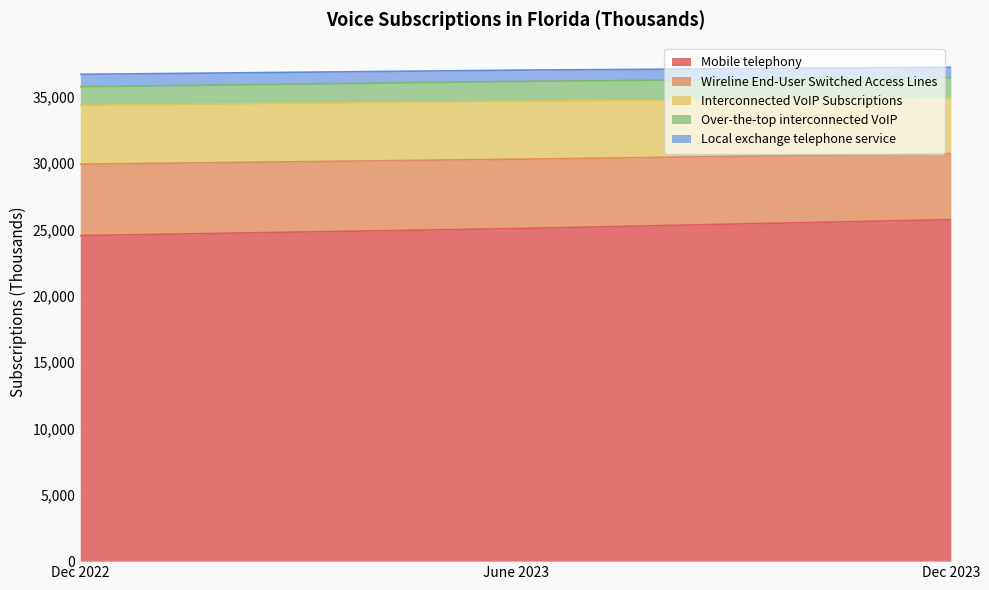

What are all the series names shown in the legend?

Mobile telephony, Wireline End-User Switched Access Lines, Interconnected VoIP Subscriptions, Over-the-top interconnected VoIP, Local exchange telephone service